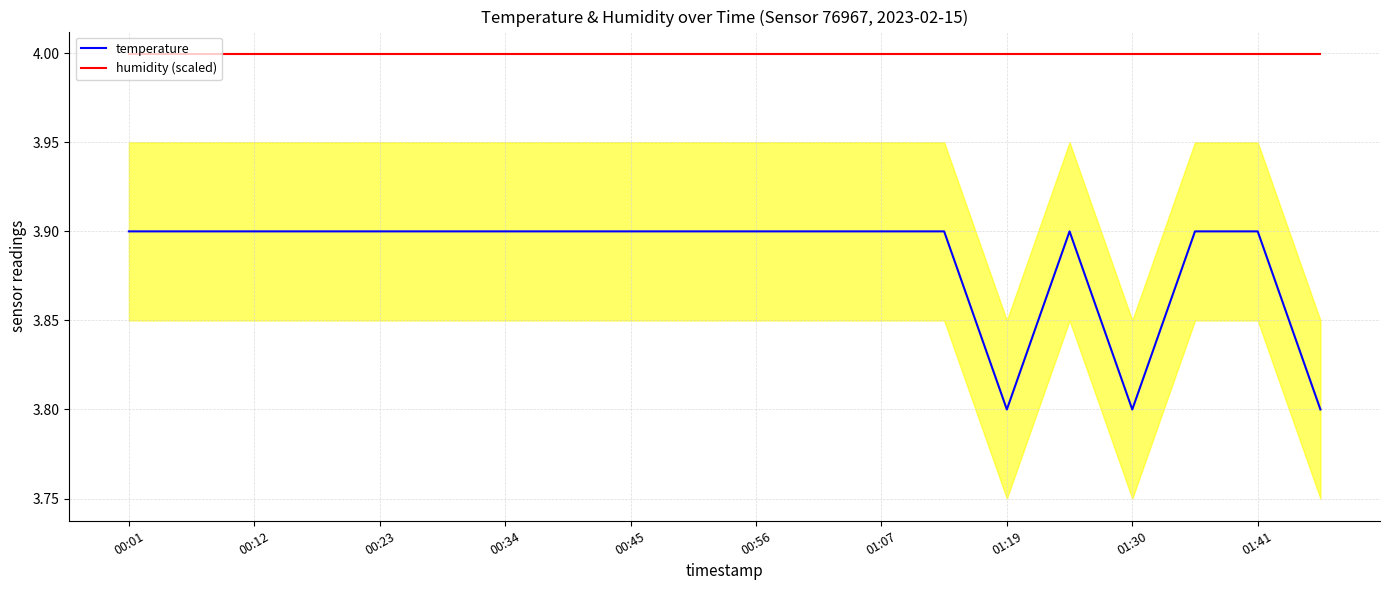

Which series has the largest range (max minus min)?

temperature